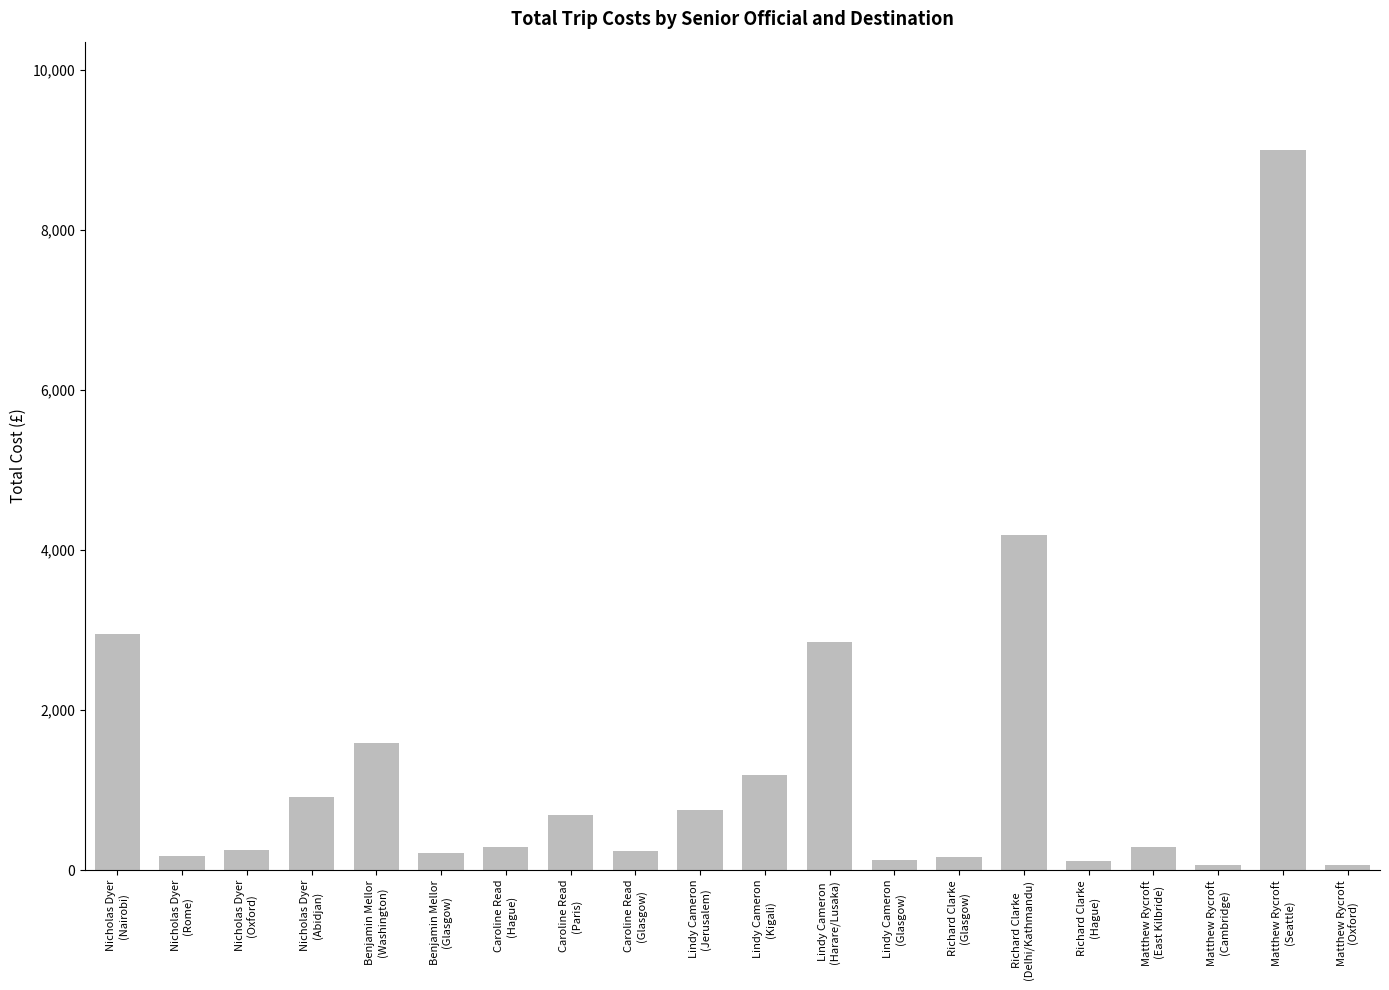

Which has a higher value, Caroline Read
(Hague) or Benjamin Mellor
(Washington)?

Benjamin Mellor
(Washington)